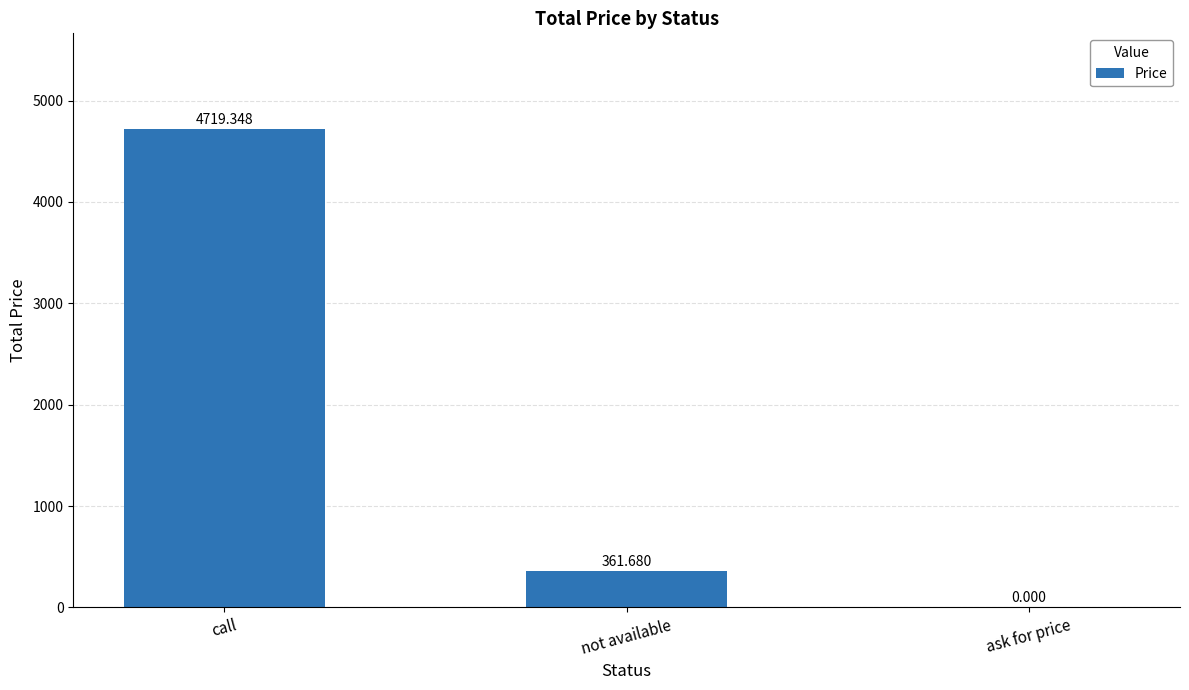

Reading left to right, list all the values displayed in this chart.

4719.3	361.7	0.0